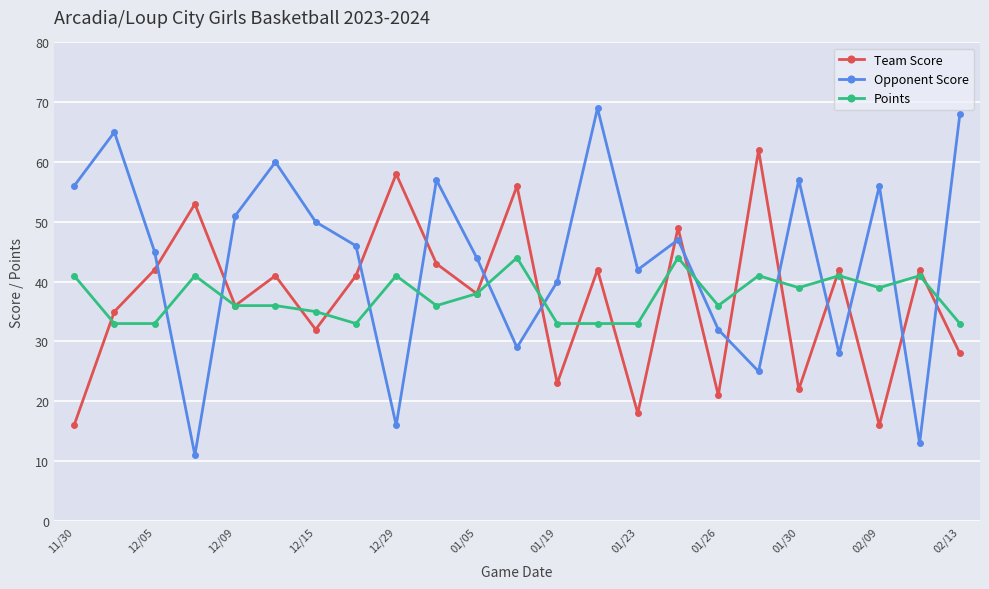

What is the greatest value displayed?

69